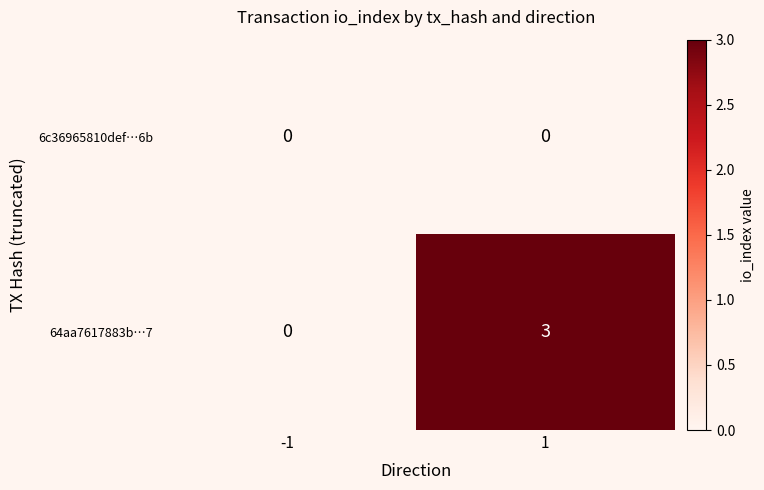

Rank the series by their maximum value, from highest to lowest.

64aa7617883b…7, 6c36965810def…6b